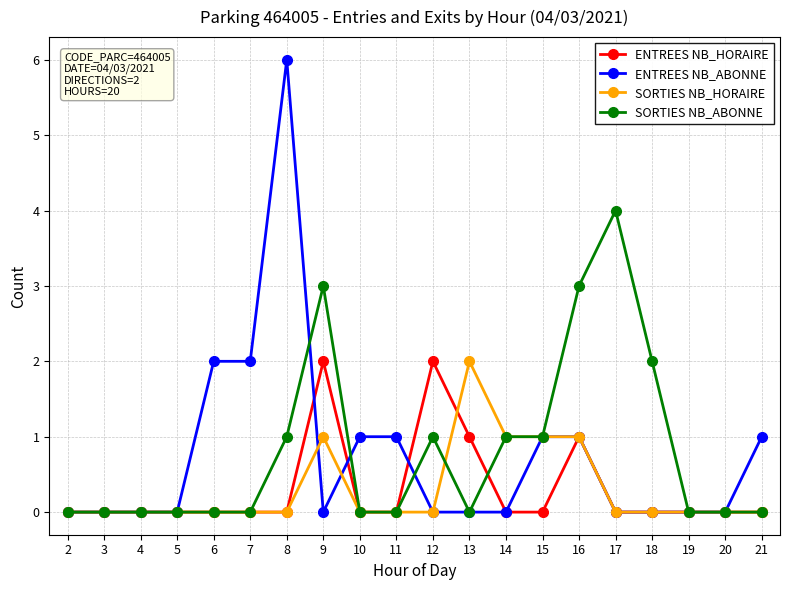

True or false: SORTIES NB_ABONNE has more than 1 interior local peaks.

True